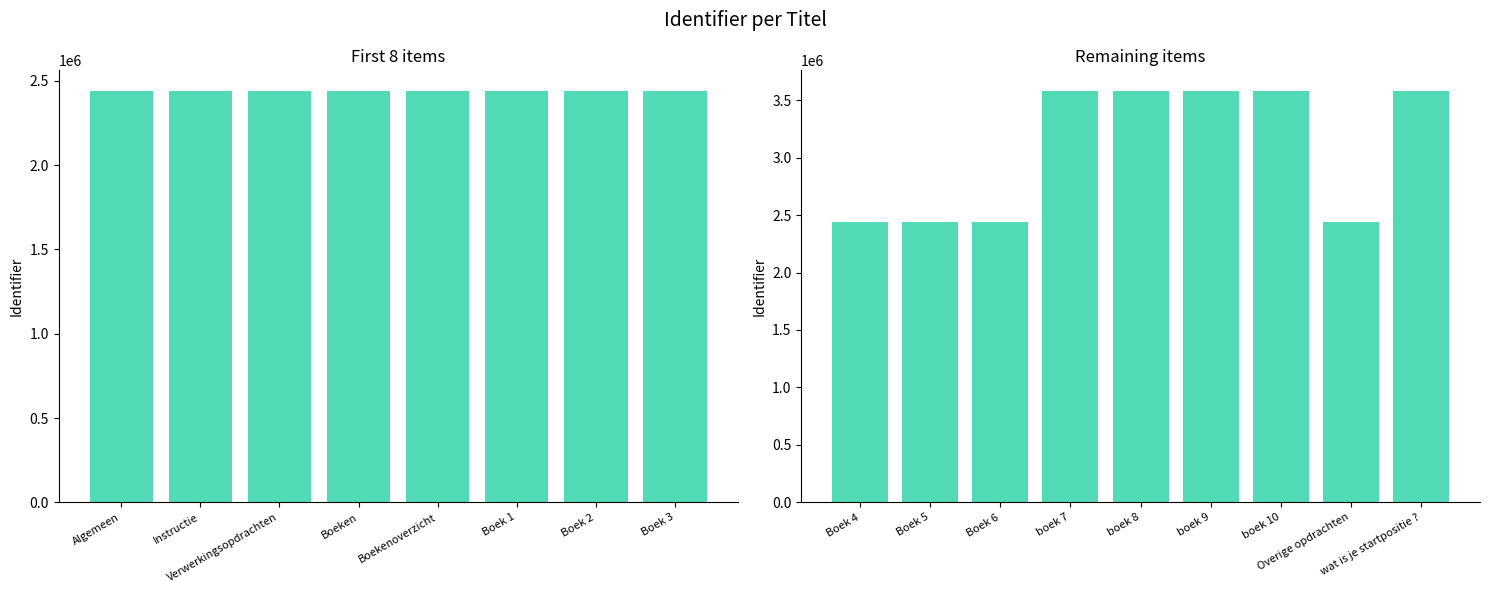

What is the maximum value shown in the chart?

3580789